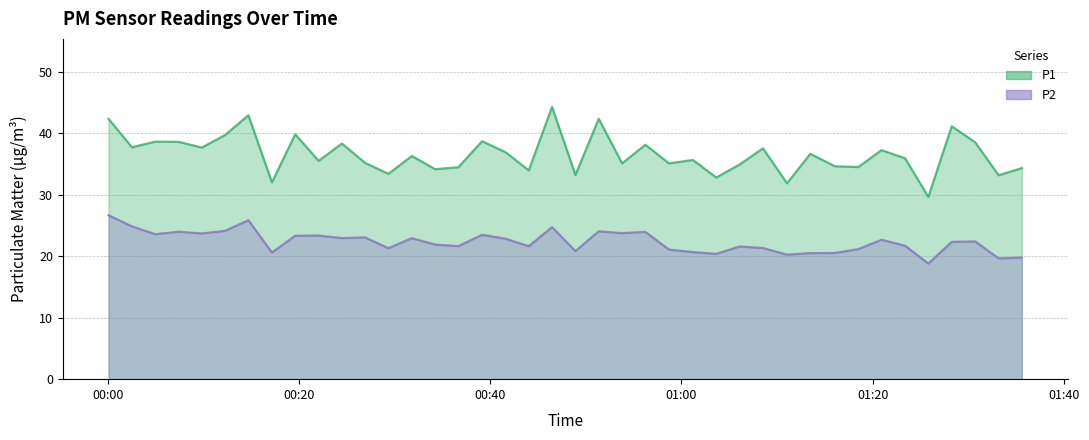

How many data points in P2 are above 22?

21